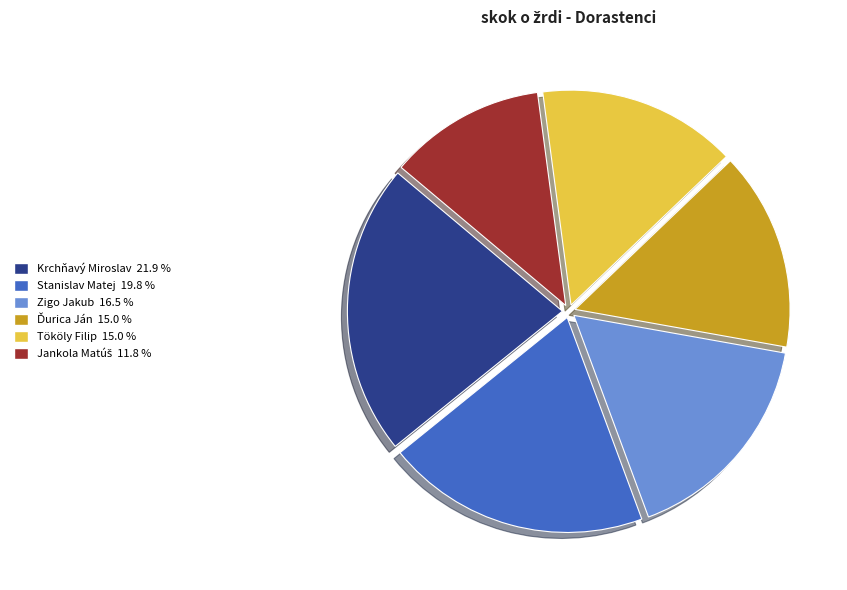

How many segments does this pie chart have?

6